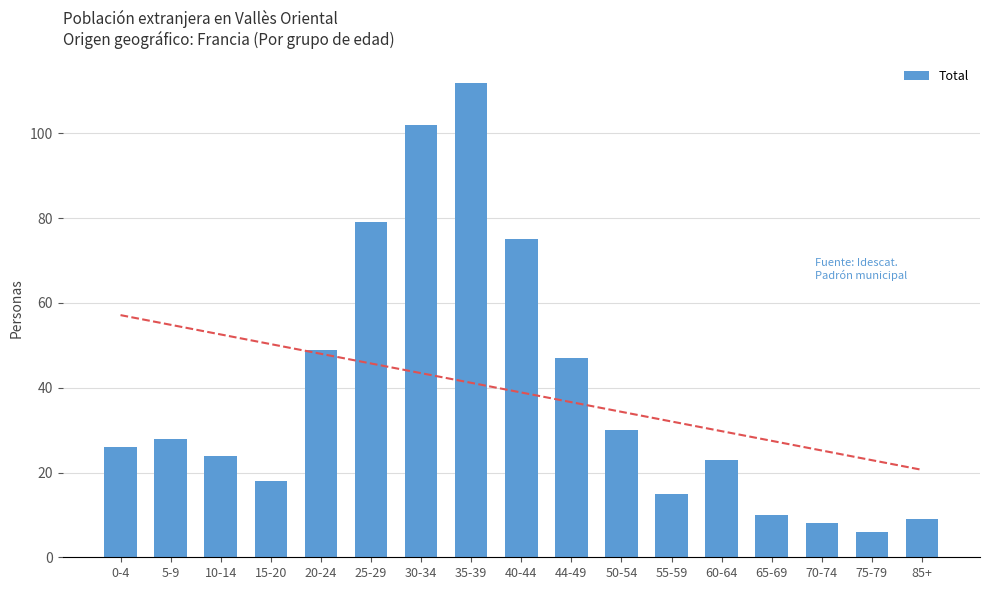

Rank the categories by value from lowest to highest.

75-79, 70-74, 85+, 65-69, 55-59, 15-20, 60-64, 10-14, 0-4, 5-9, 50-54, 44-49, 20-24, 40-44, 25-29, 30-34, 35-39